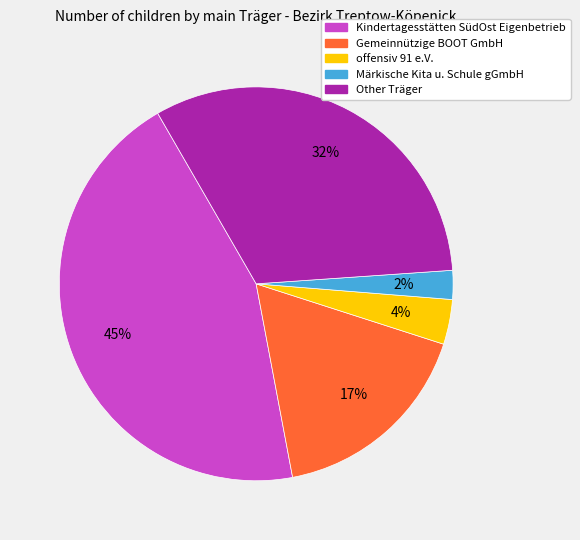

Is it true that Kindertagesstätten SüdOst Eigenbetrieb is 56% of the pie?

False